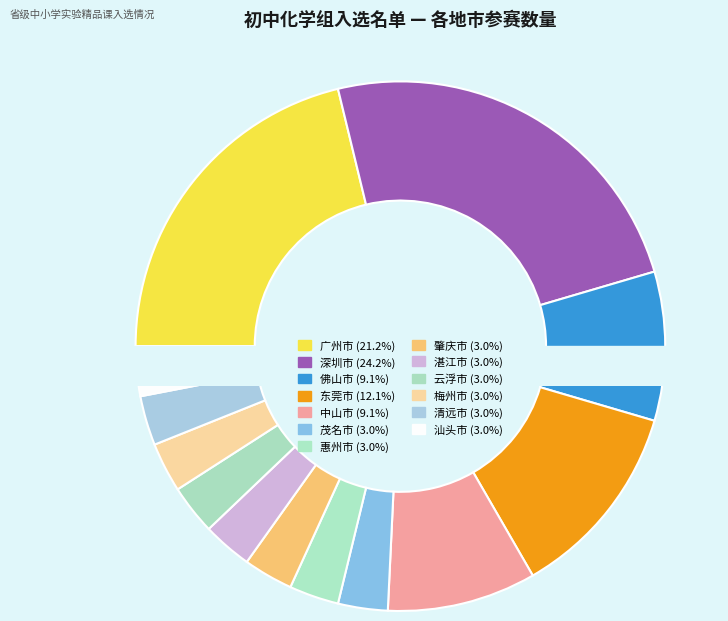

To the nearest percent, what is the difference between the 惠州市 and 东莞市 slice percentages?

9%